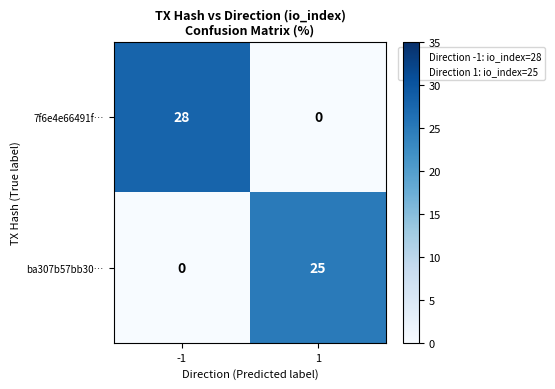

What is the maximum value for 7f6e4e66491f…?

28